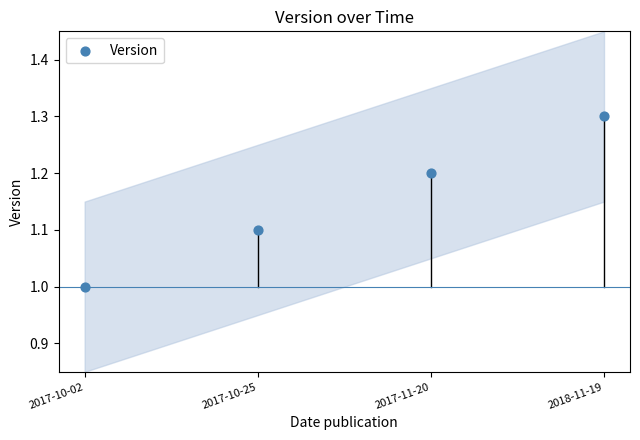

What is the range of Y values (max minus min)?

0.3